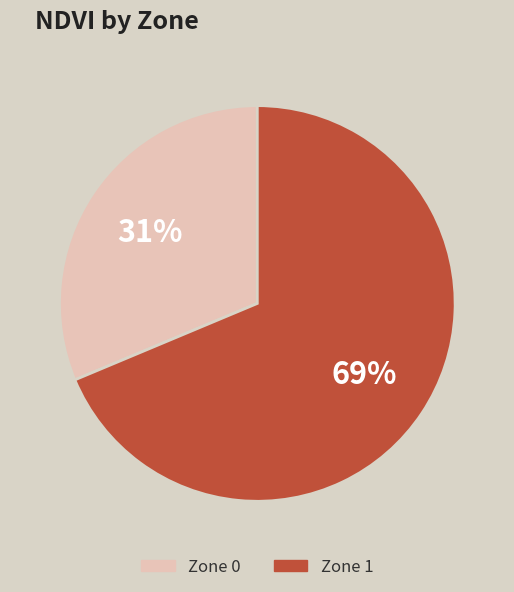

Is there a majority slice in this chart?

Yes